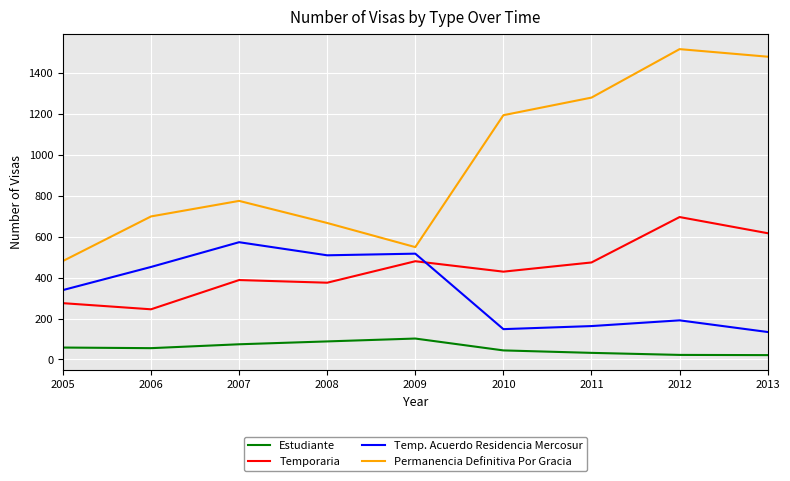

What is the highest value of the Temporaria series?

696